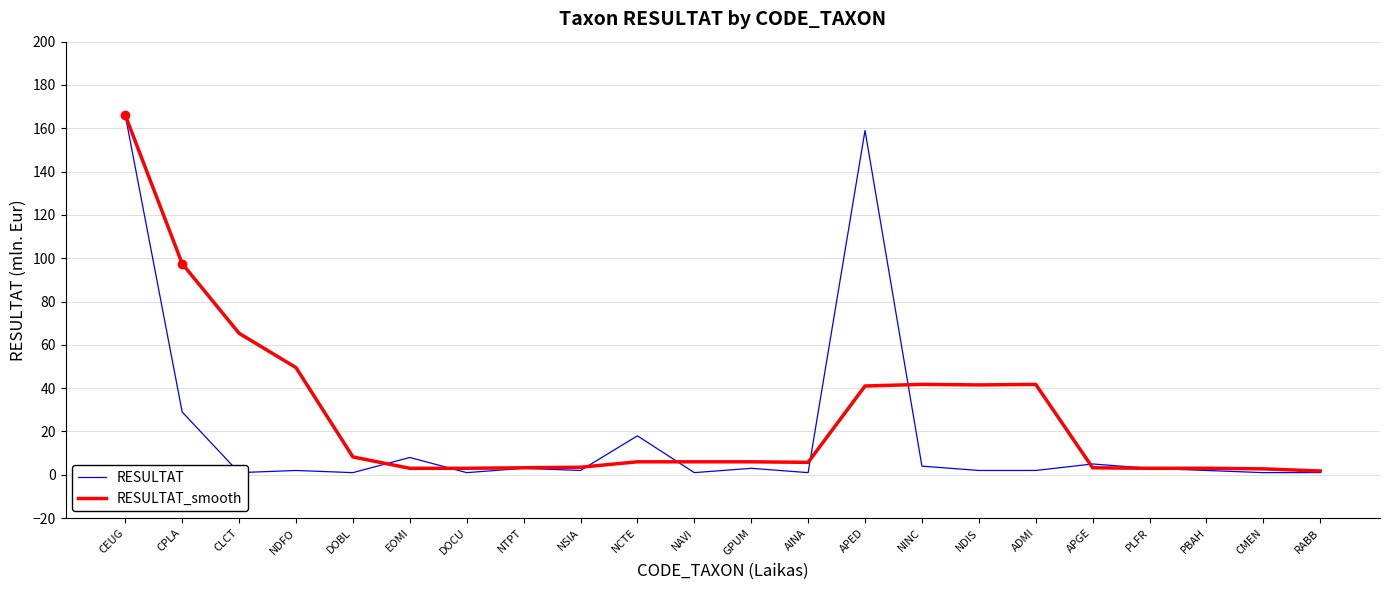

Rank the categories by RESULTAT value from highest to lowest.

CEUG, APED, CPLA, NCTE, EOMI, APGE, NINC, NTPT, GPUM, PLFR, NDFO, NSIA, NDIS, ADMI, PBAH, CLCT, DOBL, DOCU, NAVI, AINA, CMEN, RABB